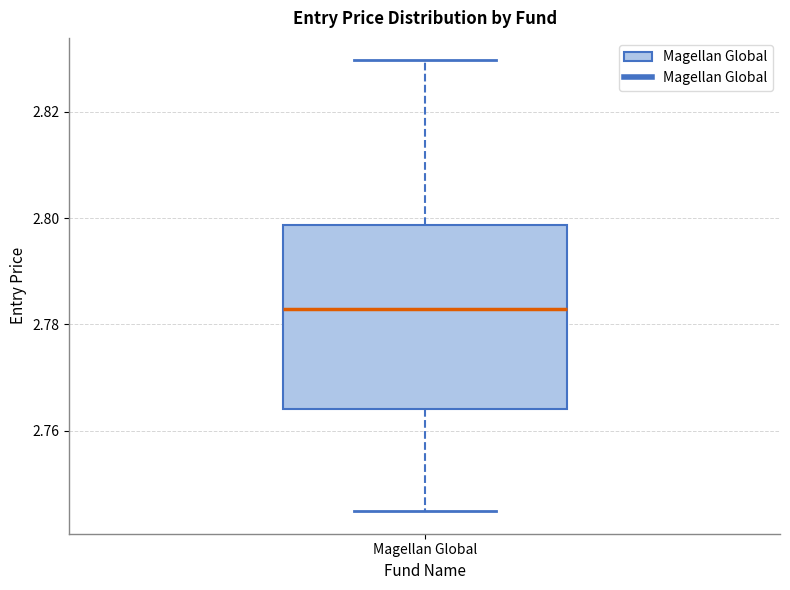

Read this box plot against the y-axis: the position of the median line, the range covered by the box, and the ends of both whiskers. The values are not printed on the chart, so give them approximately, as read against the axis.

median 2.782, box 2.764 to 2.798, whiskers 2.744 to 2.830